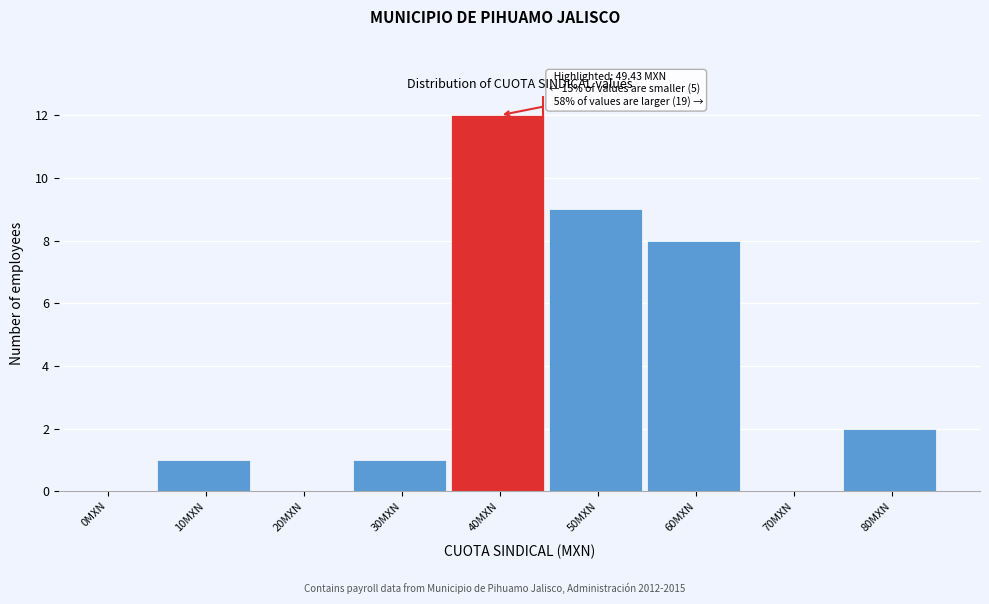

Reading left to right, what are all the values shown in this chart?

0MXN=0	10MXN=1	20MXN=0	30MXN=1	40MXN=12	50MXN=9	60MXN=8	70MXN=0	80MXN=2